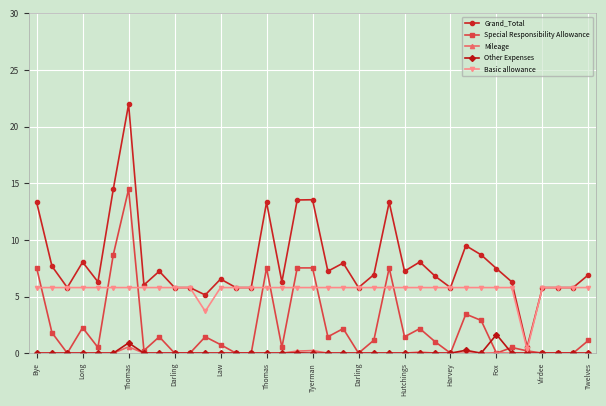

What is the value of the Grand_Total point at the 31st from the left?

7.5